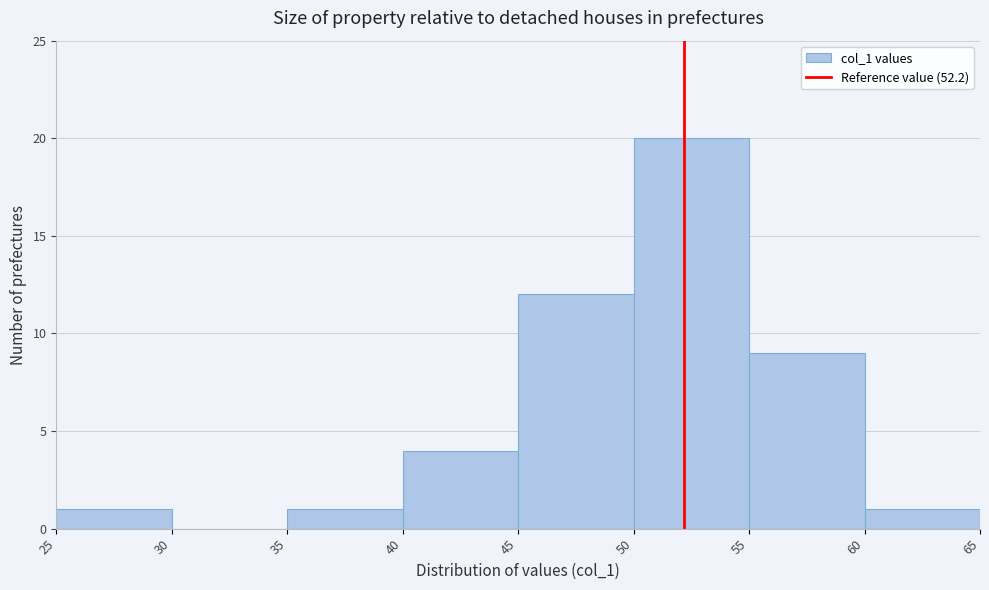

Reading left to right, list every bar in this chart as the range it spans on the x-axis followed by its height. The values are not printed on the chart, so give them approximately, as read against the axis.

25 to 30: 1
30 to 35: 0
35 to 40: 1
40 to 45: 4
45 to 50: 12
50 to 55: 20
55 to 60: 9
60 to 65: 1